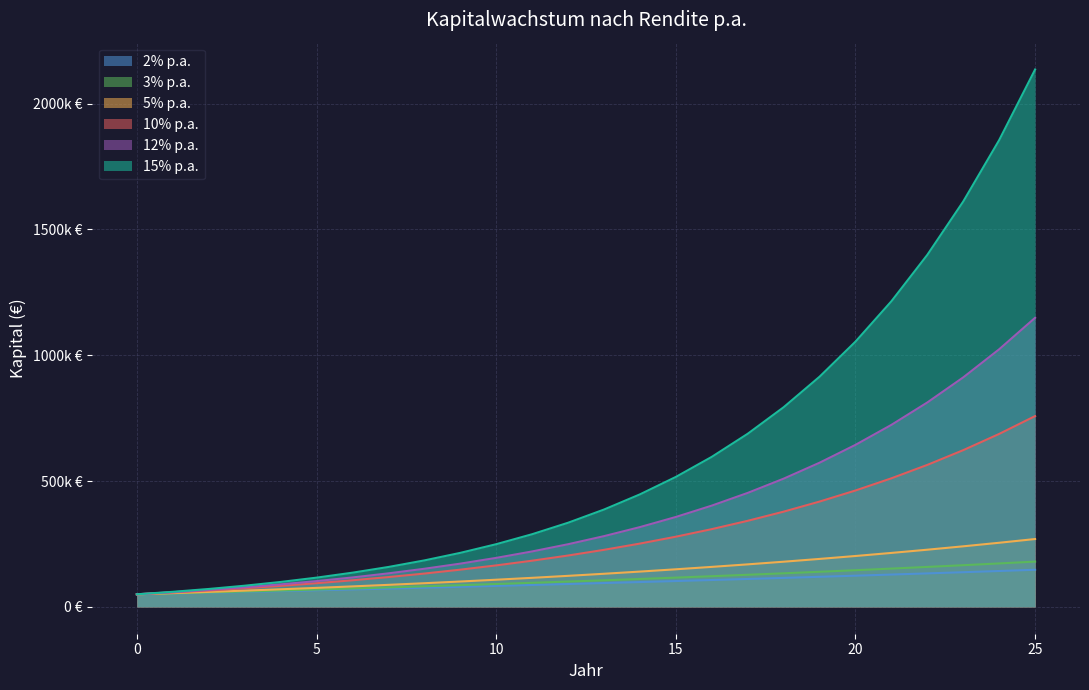

Read the 12% p.a. value at 5.

102347.5